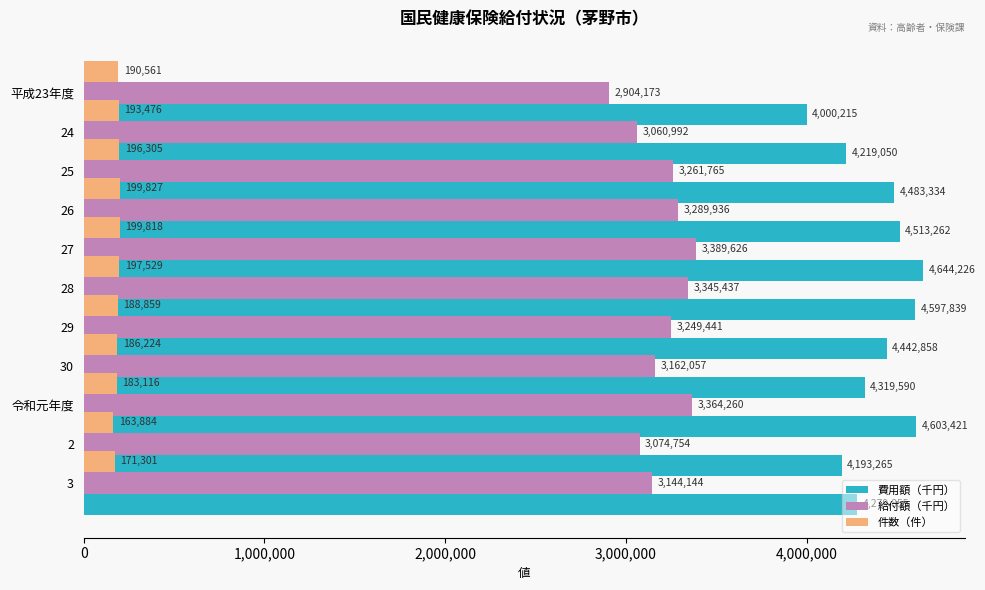

What are all the series names shown in the legend?

費用額（千円）, 給付額（千円）, 件数（件）